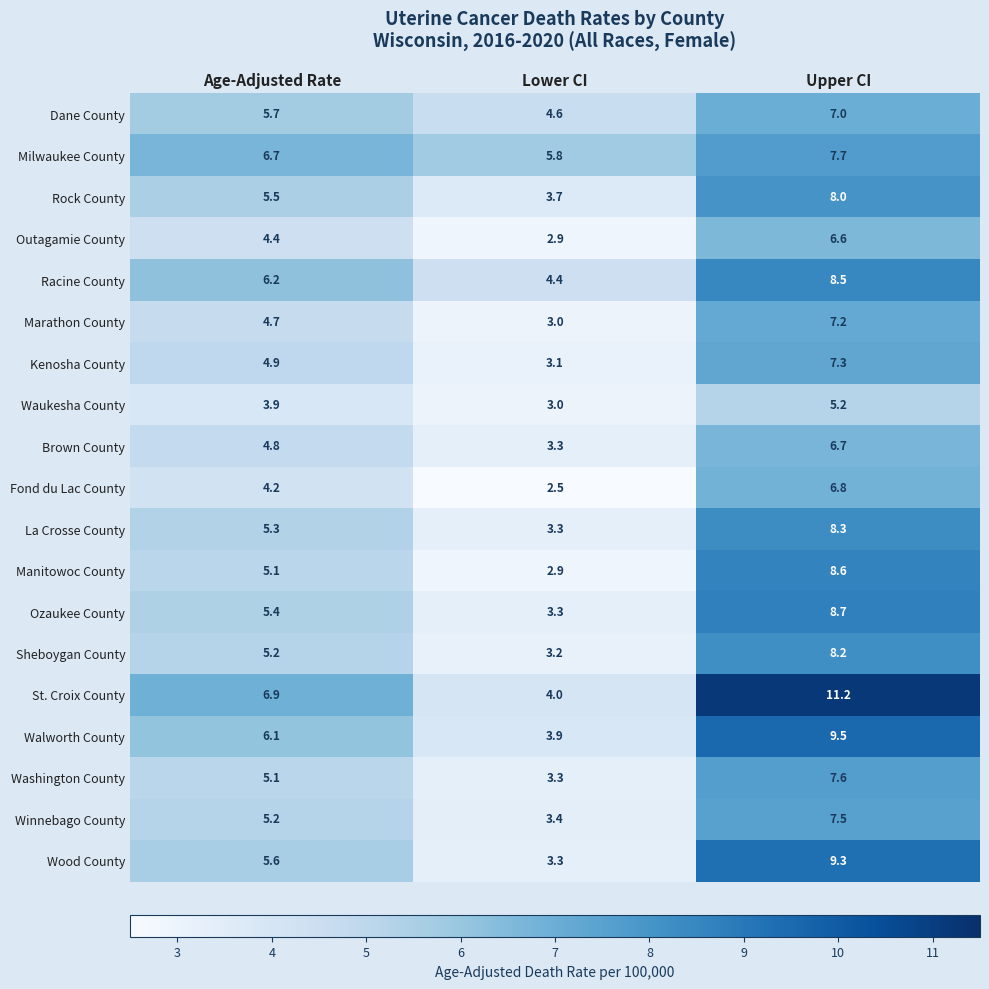

How many values in the Winnebago County series are below 5?

1